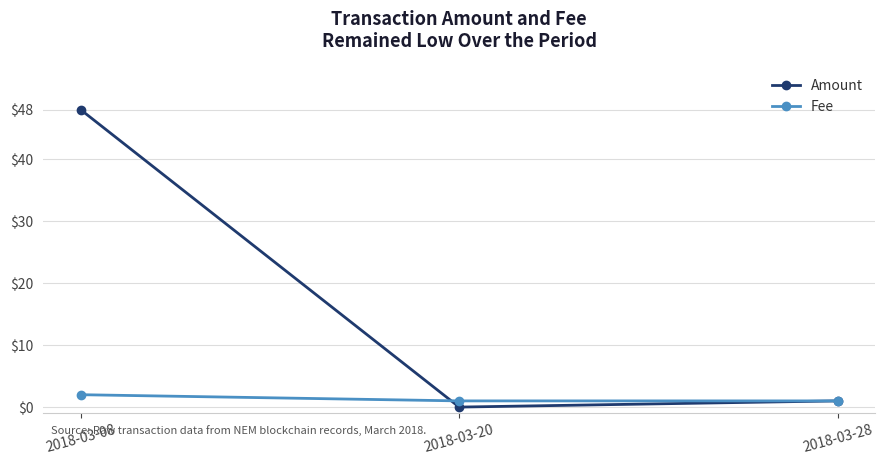

How many lines are shown in the chart?

2